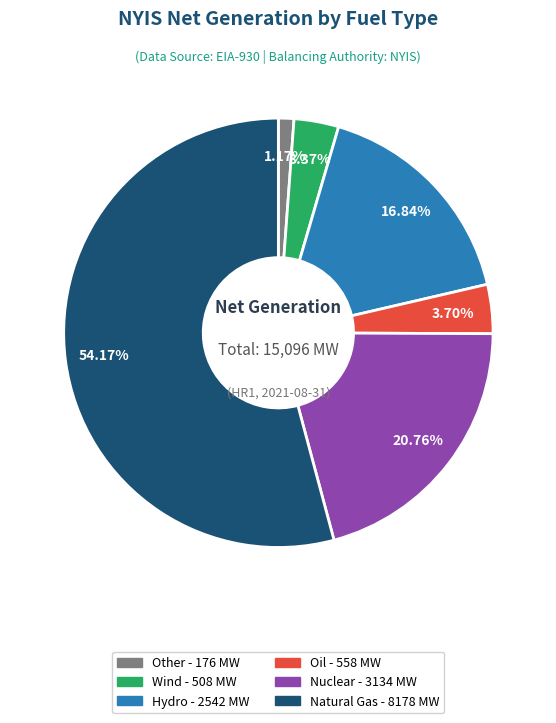

Count the number of slices in the pie.

6